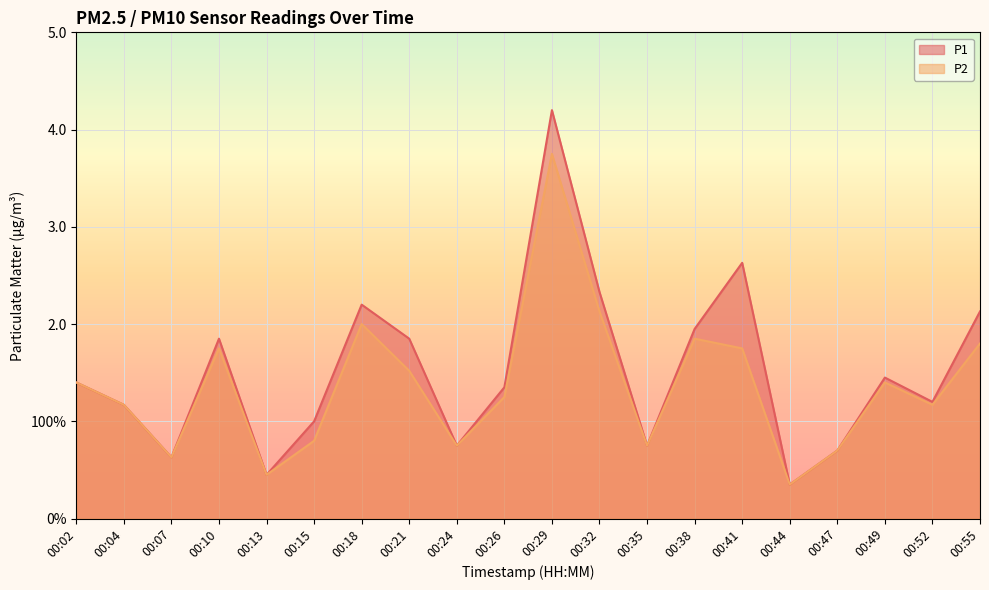

What is the difference between the second highest and minimum values in the P1 series?

2.3